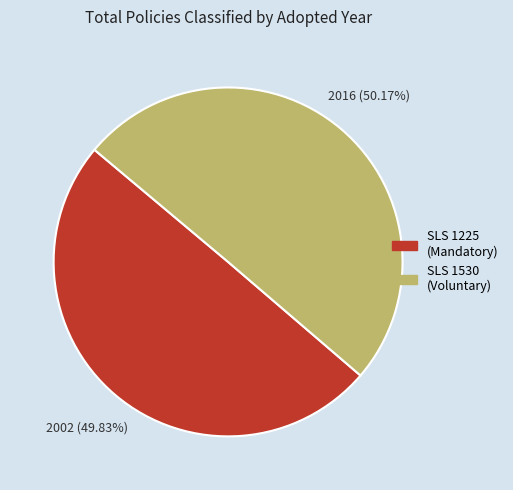

Is there any slice that represents more than half of the pie?

Yes